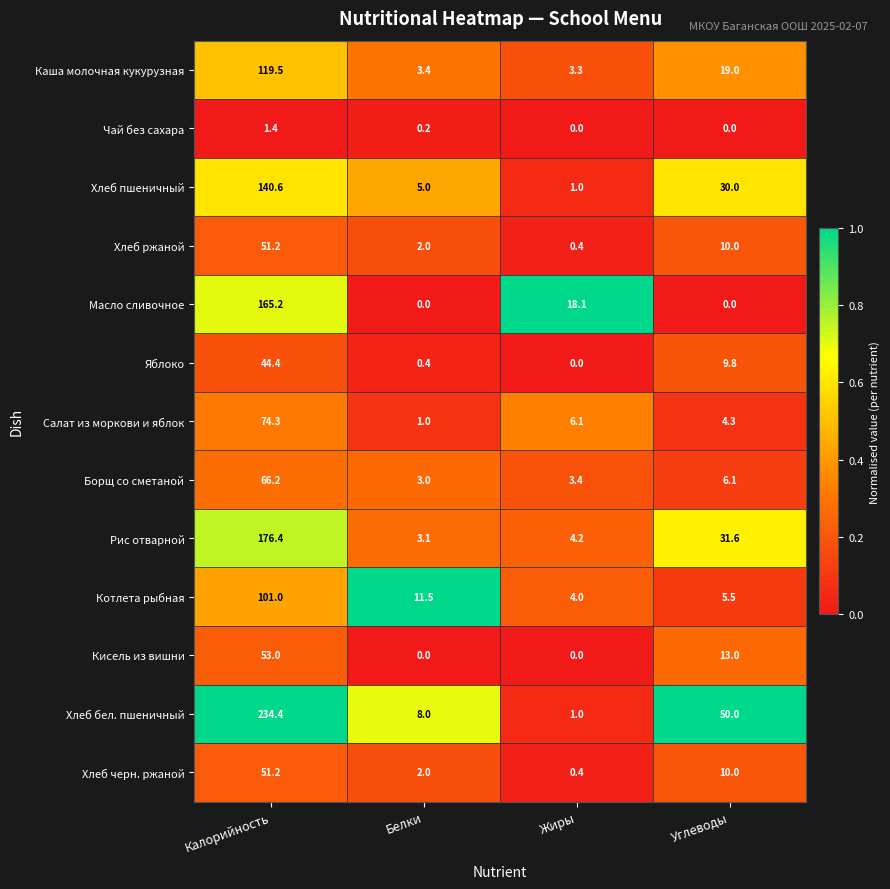

What is the total value across all series at Углеводы?

189.3